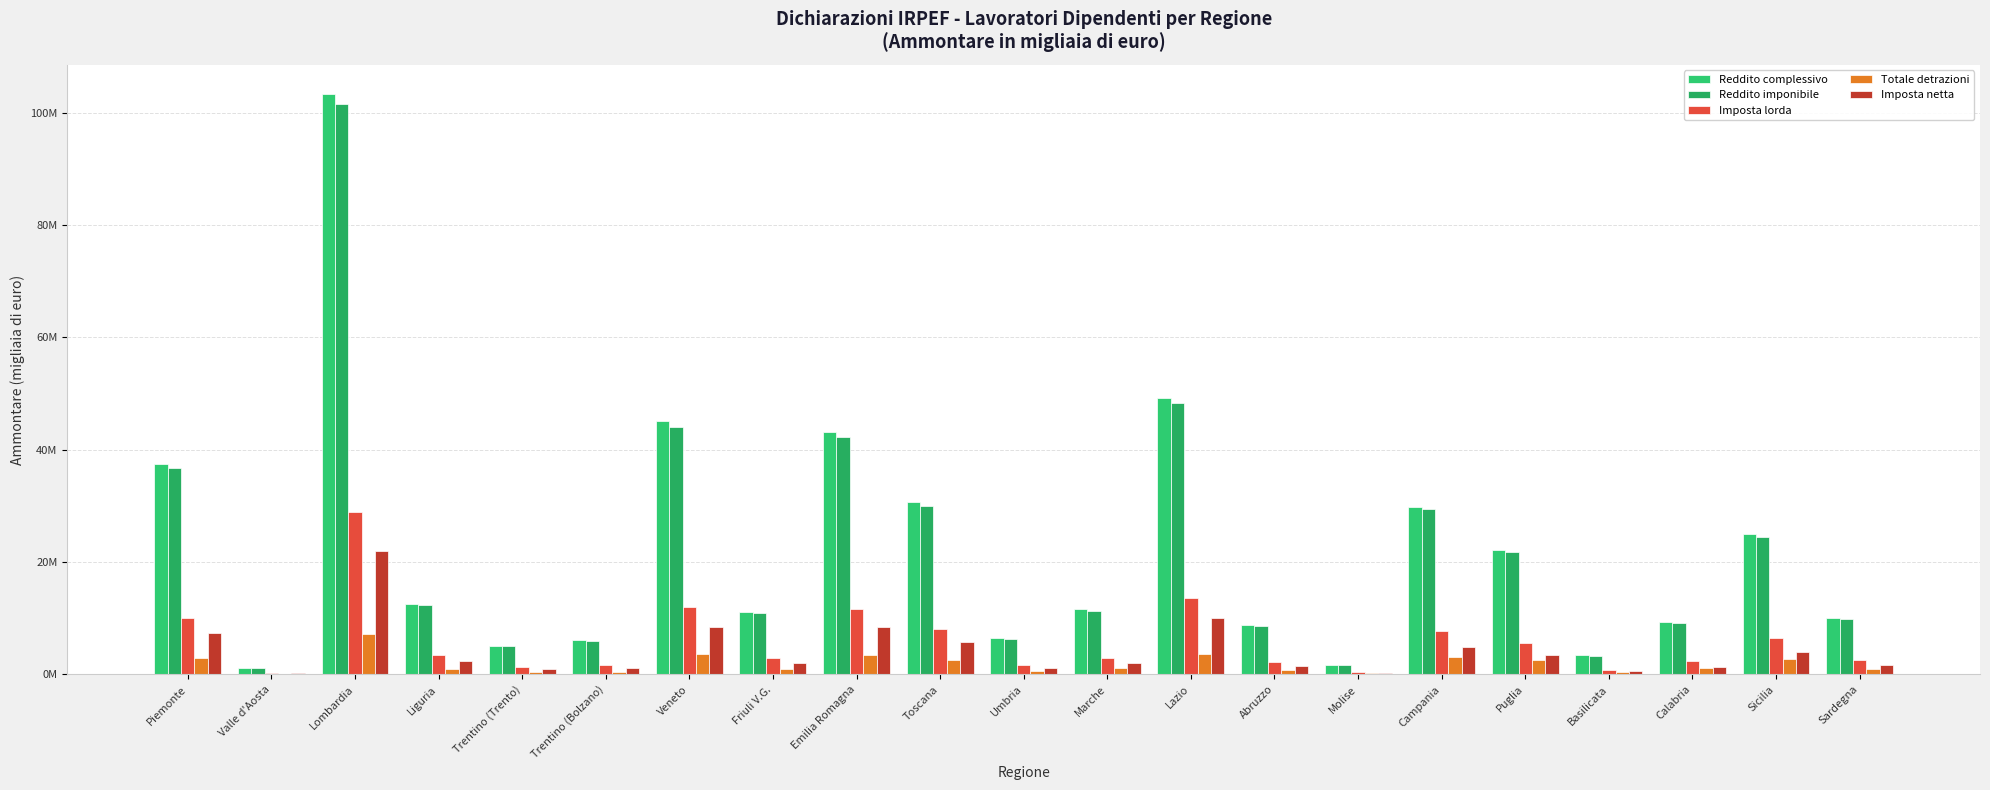

How many bars are there in total?

105